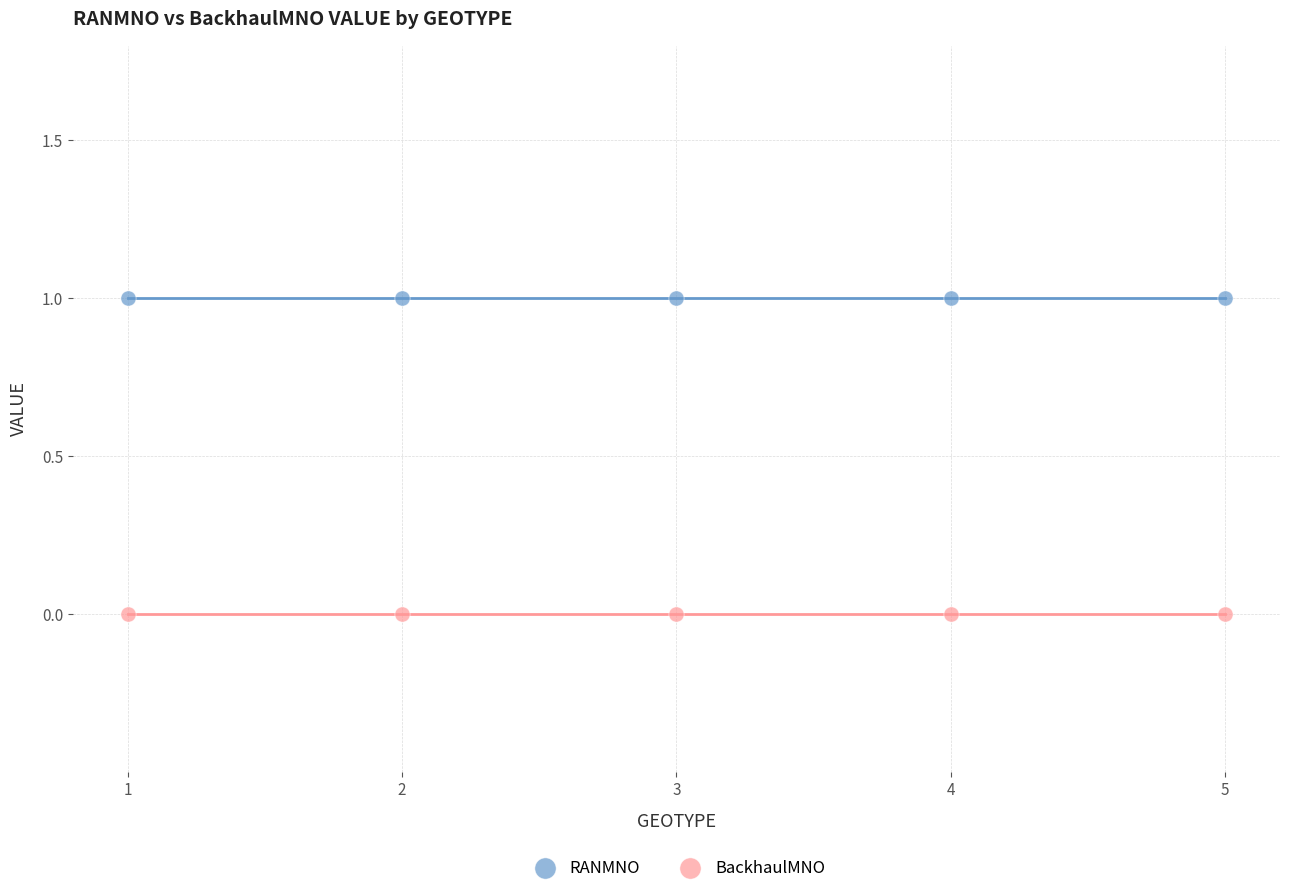

Which series reaches the minimum Y coordinate?

BackhaulMNO